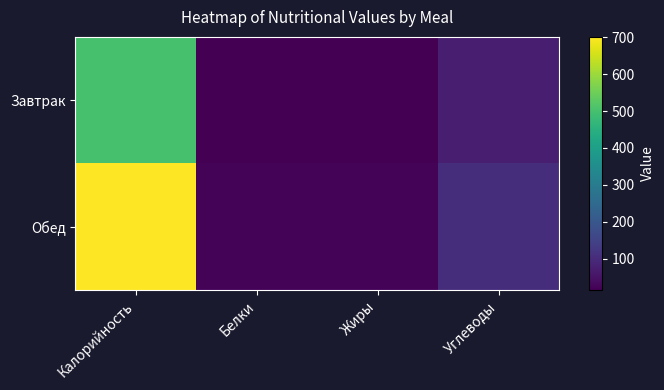

At how many categories does at least one series exceed 349?

1